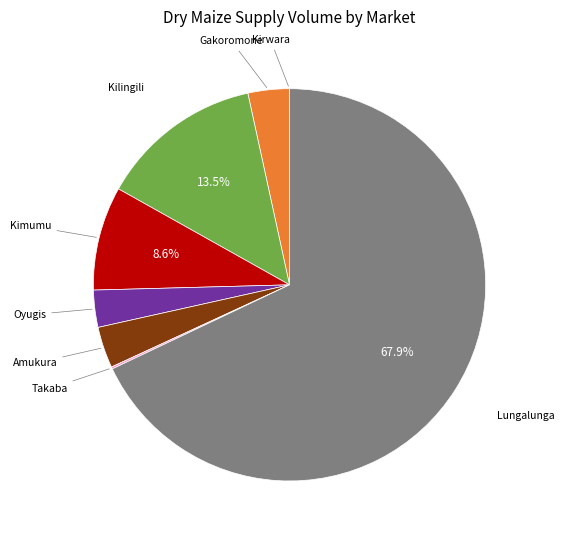

Combined, do Kilingili and Amukura account for over 50%?

No